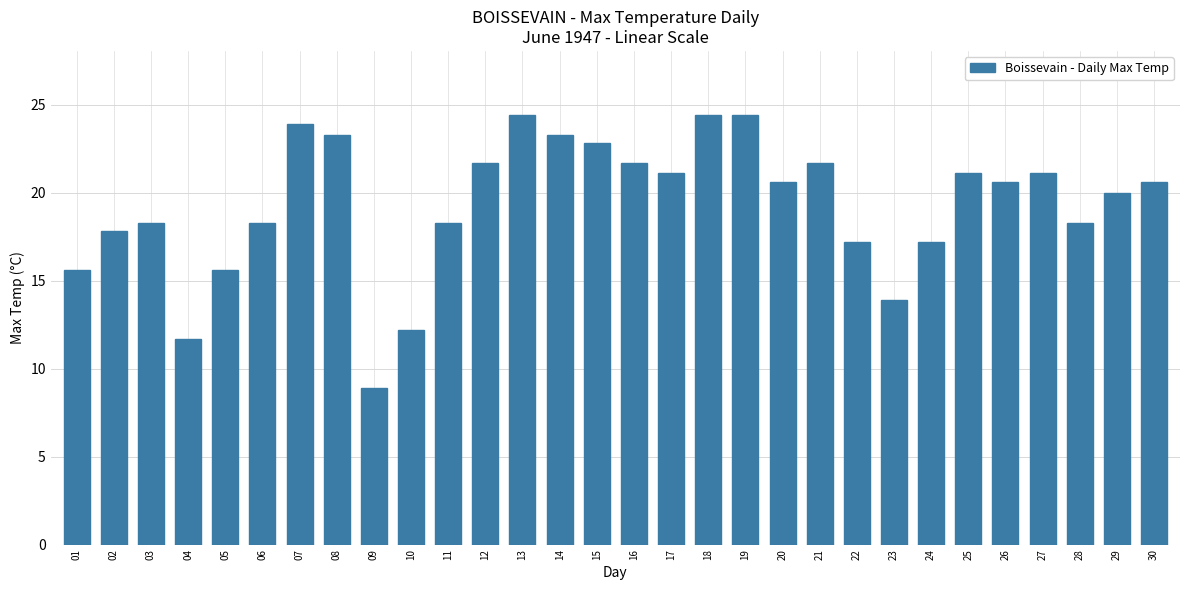

What is the maximum value shown in the chart?

24.4